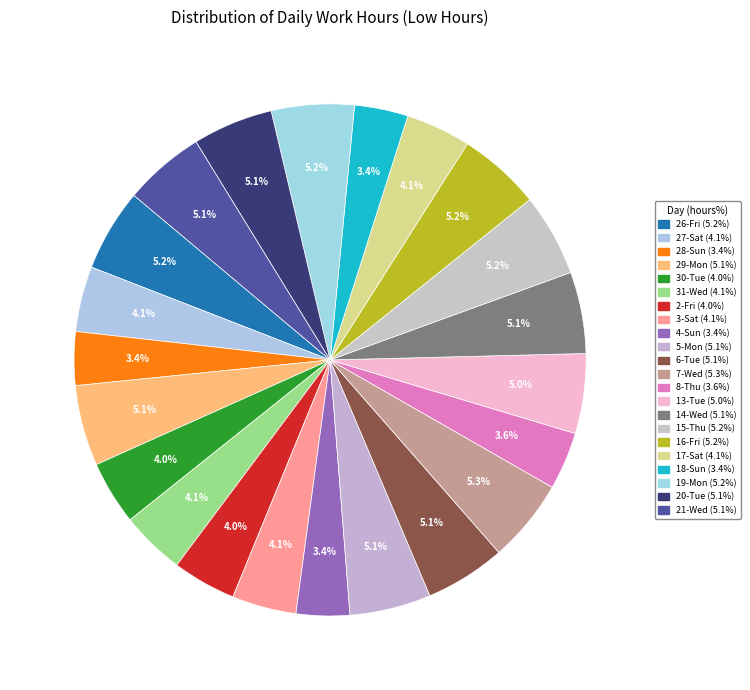

To the nearest percent, what is the difference between the largest and smallest slice percentages?

2%